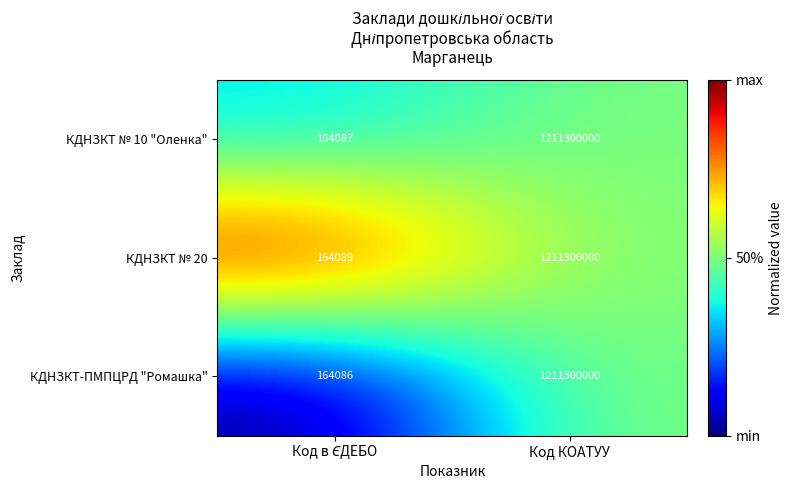

What is the total value across all series at Код КОАТУУ?

3633900000